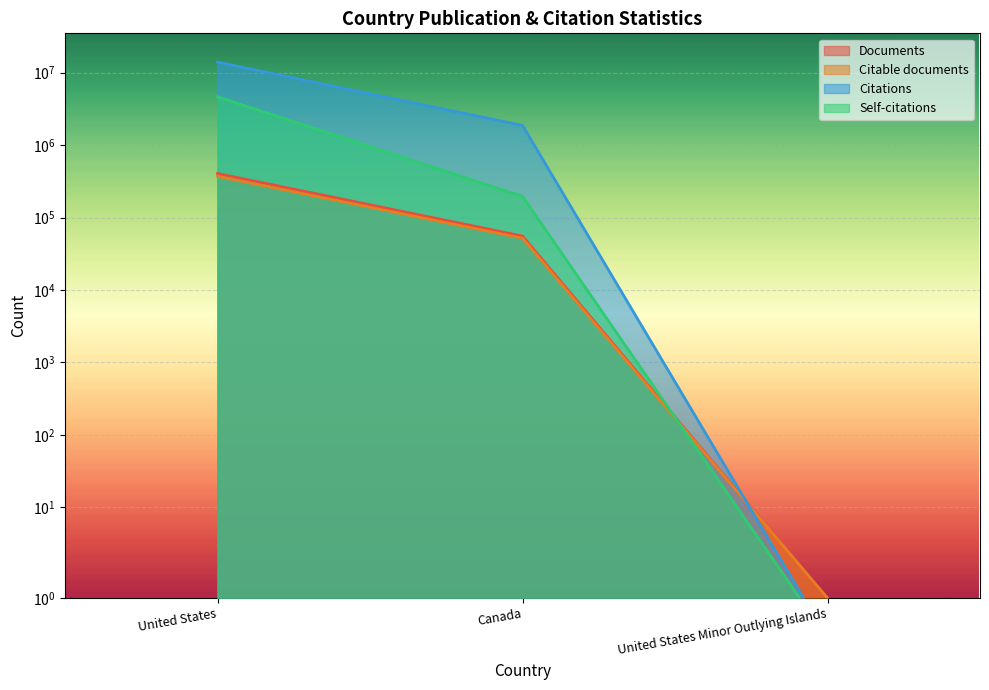

The Citations series shows 13953907 at United States. True or false?

True